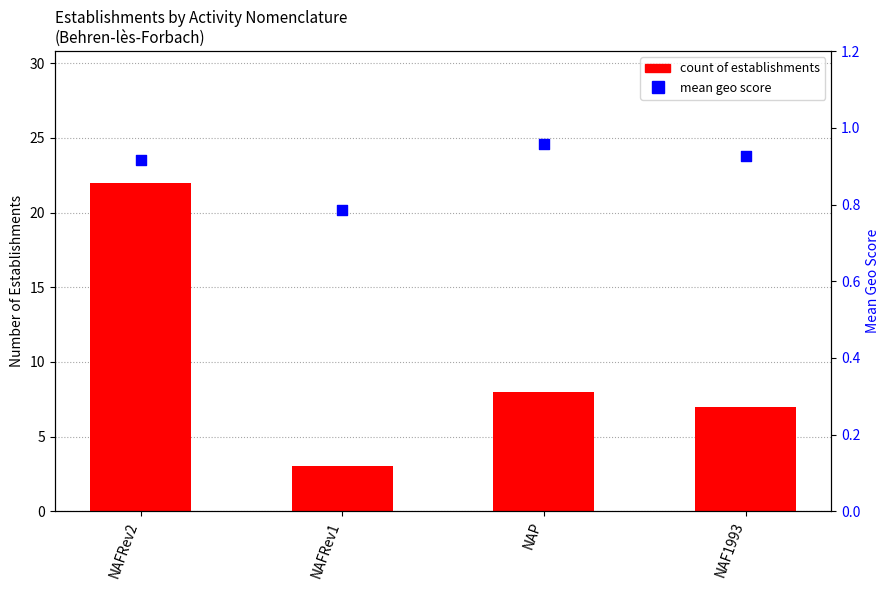

Which series contains the highest Y value?

count of establishments